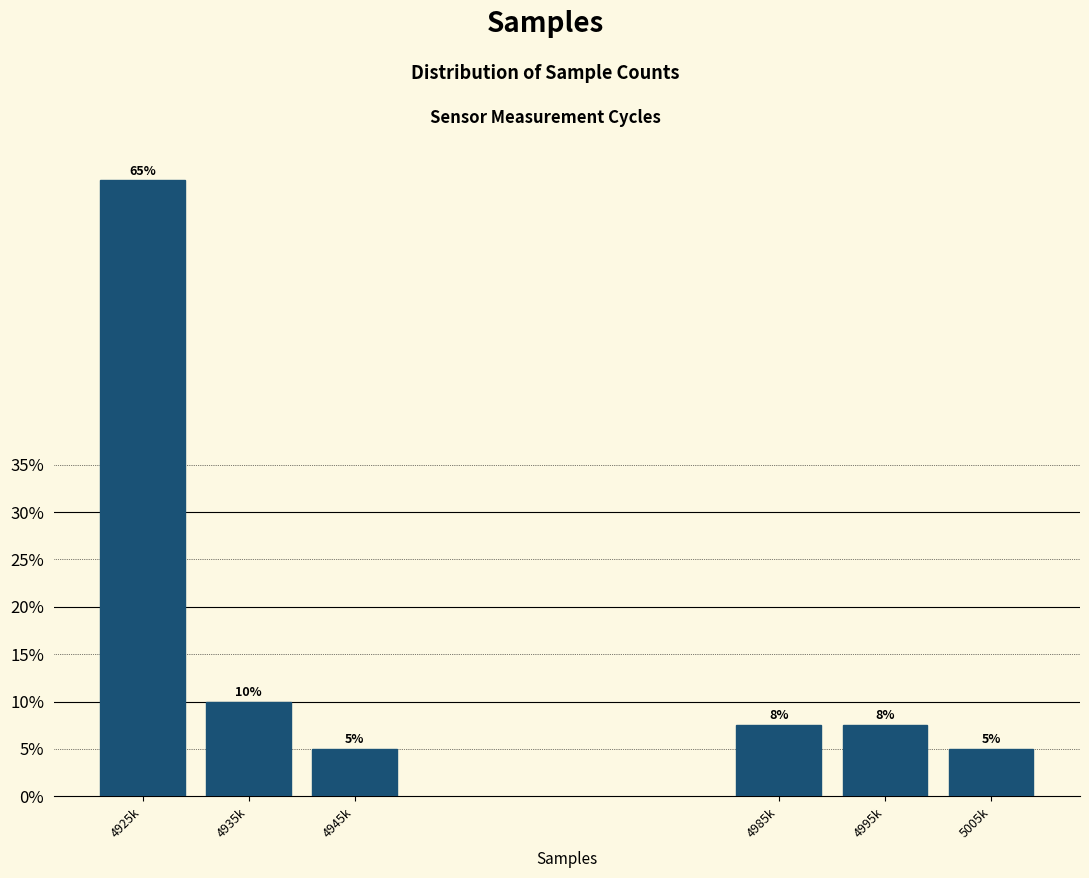

The value at 5005k is 7.7. True or false?

False